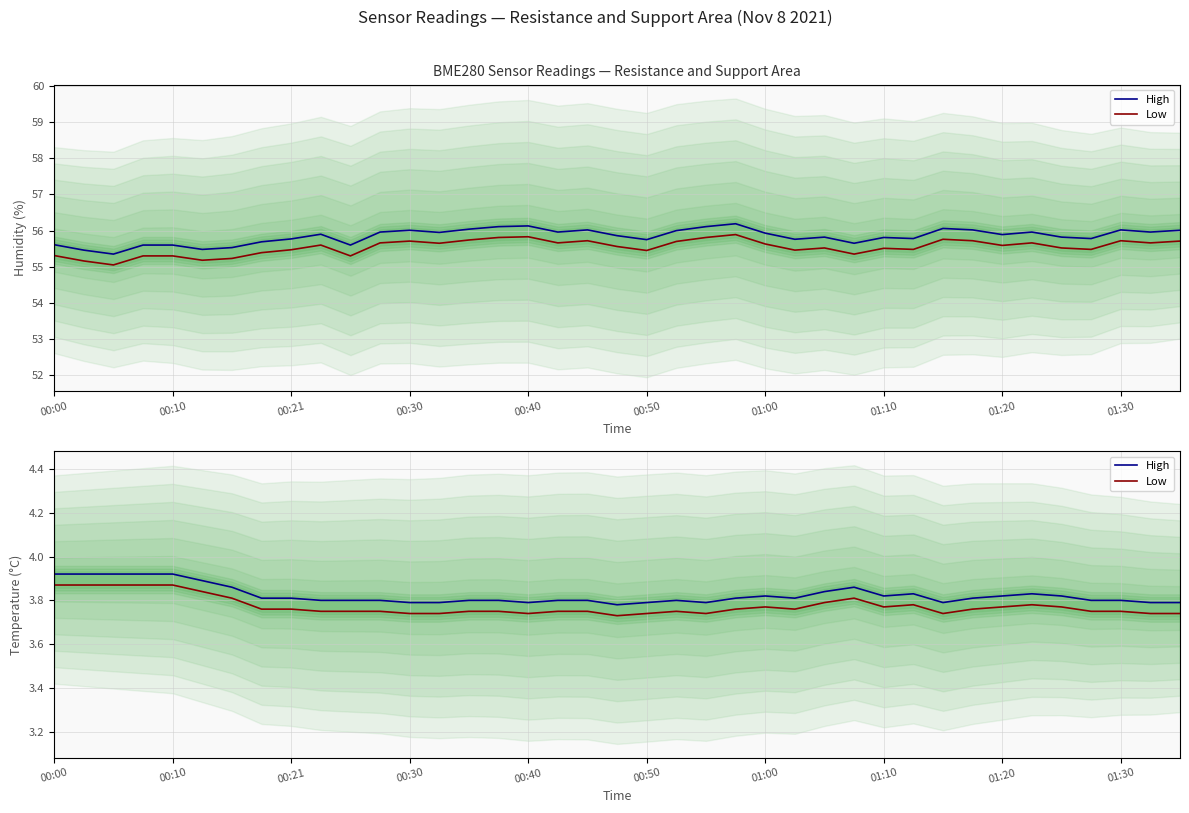

What is the difference between the second highest and minimum values in the Low series?

0.1